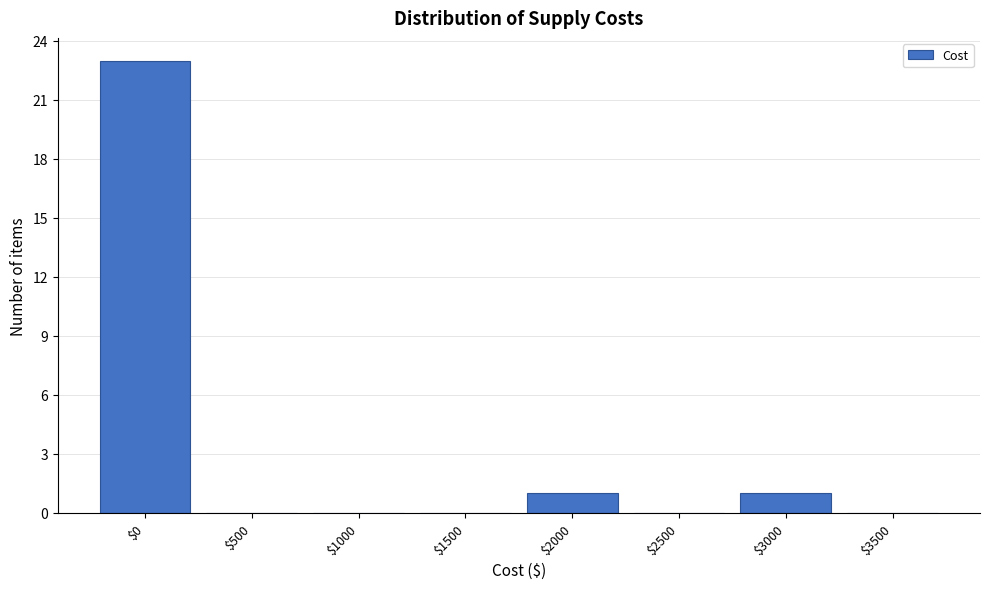

What is the maximum value shown in the chart?

23